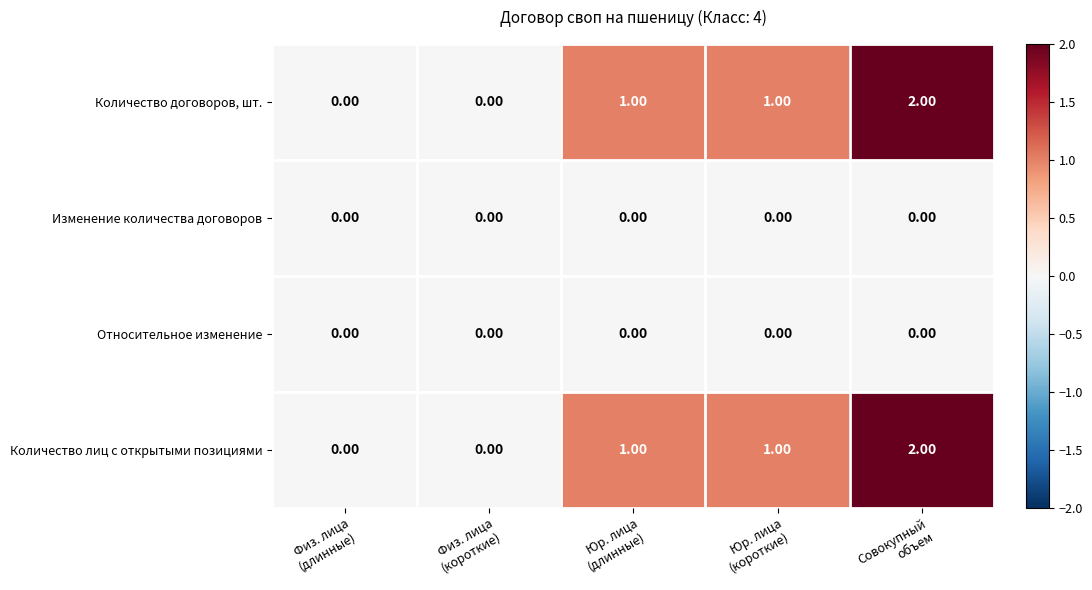

How many positive values does the Количество договоров, шт. series have?

3